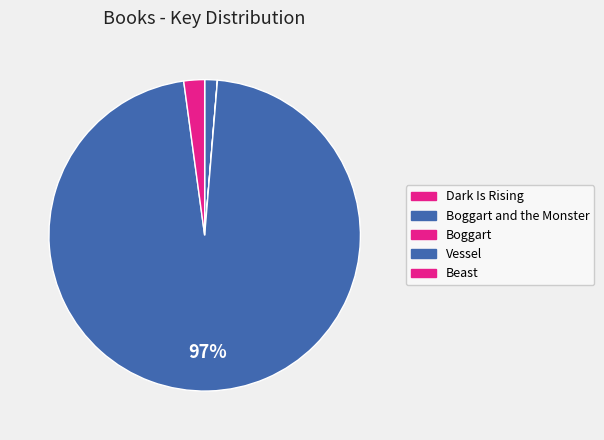

Is it true that Boggart and the Monster is 1% of the pie?

True